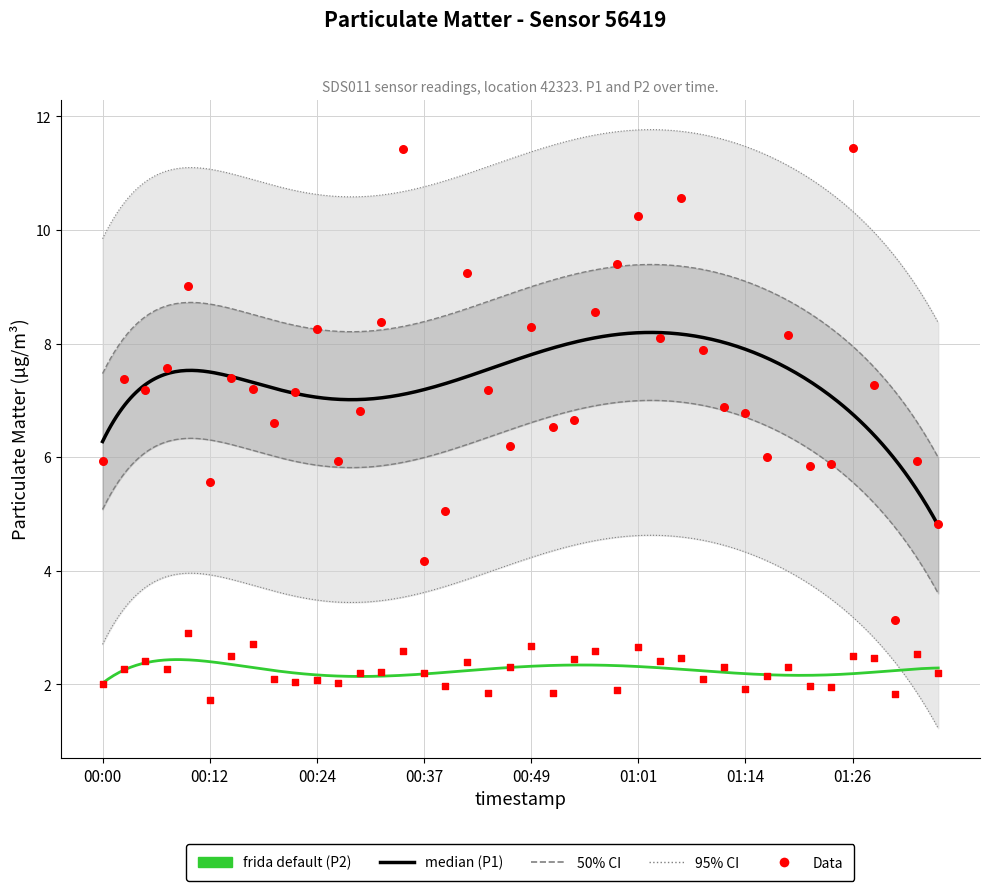

At which category is the sum across all series the highest?

00:34